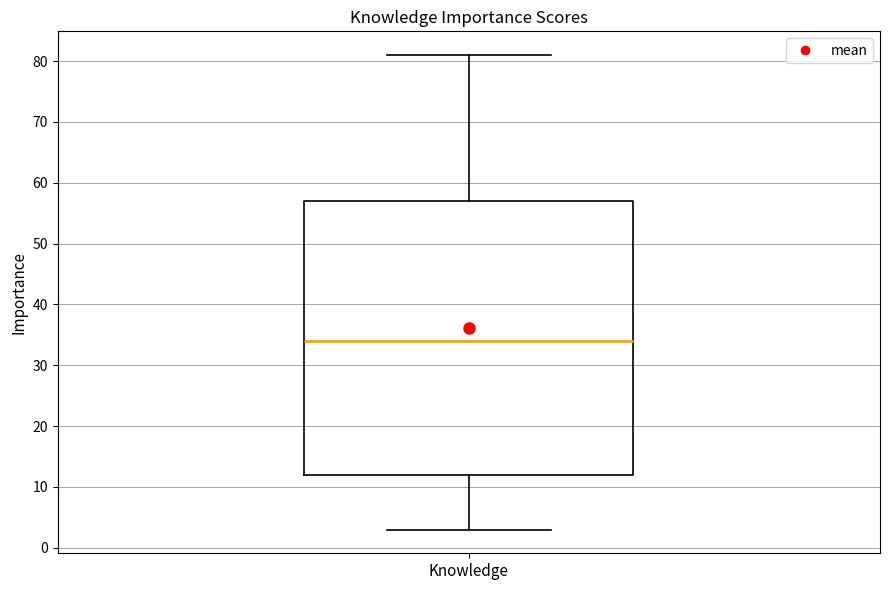

Where does the lower whisker of the box for Knowledge end on the y-axis? The values are not printed on the chart, so give them approximately, as read against the axis.

3